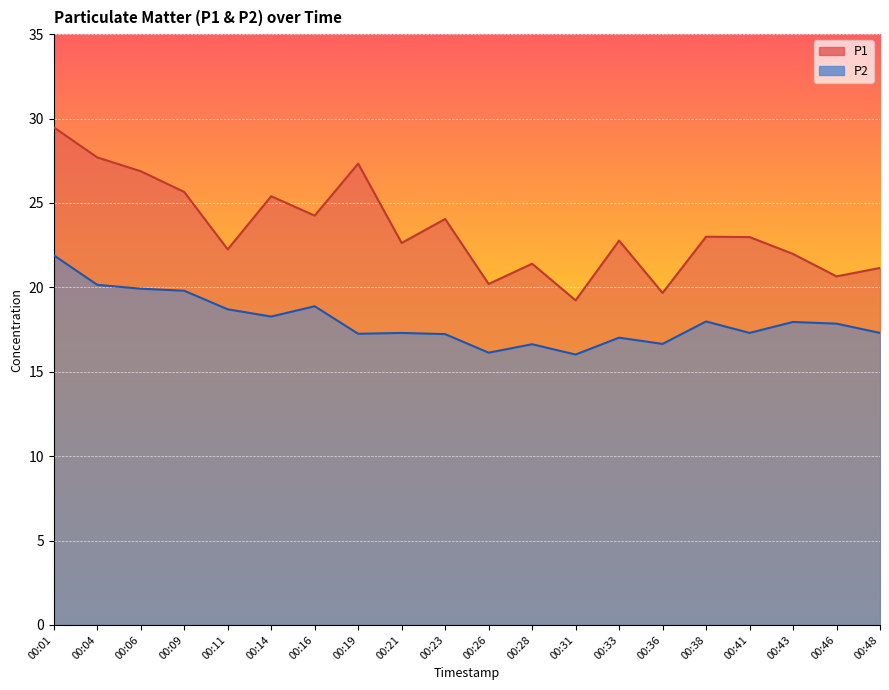

List the series in order of their overall mean, highest first.

P1, P2